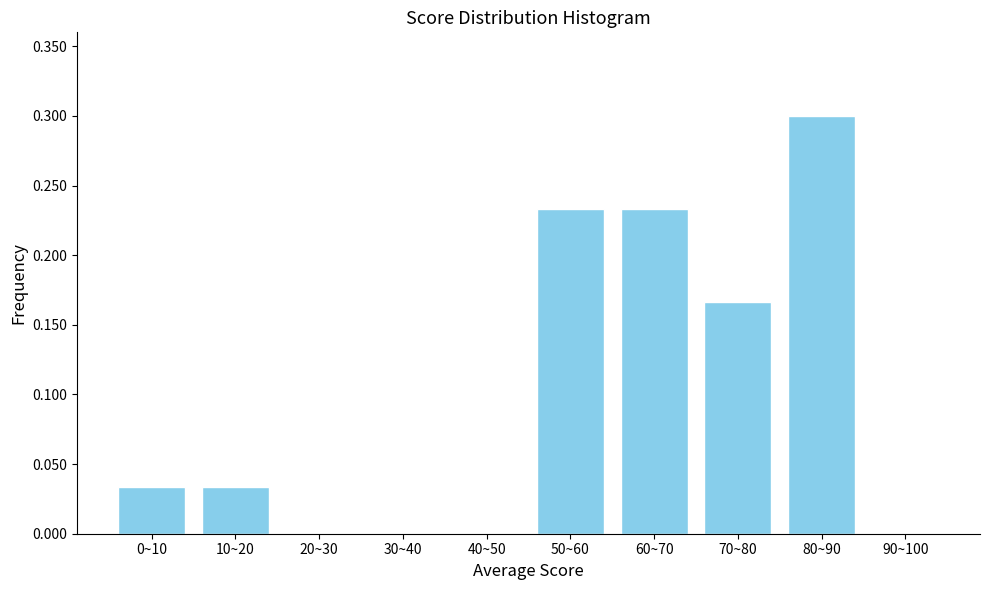

Which has a higher value, 50~60 or 70~80?

50~60